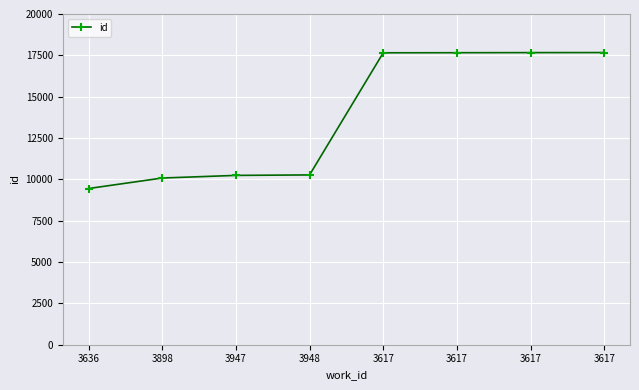

What is the value of the 7th point from the left?

17654